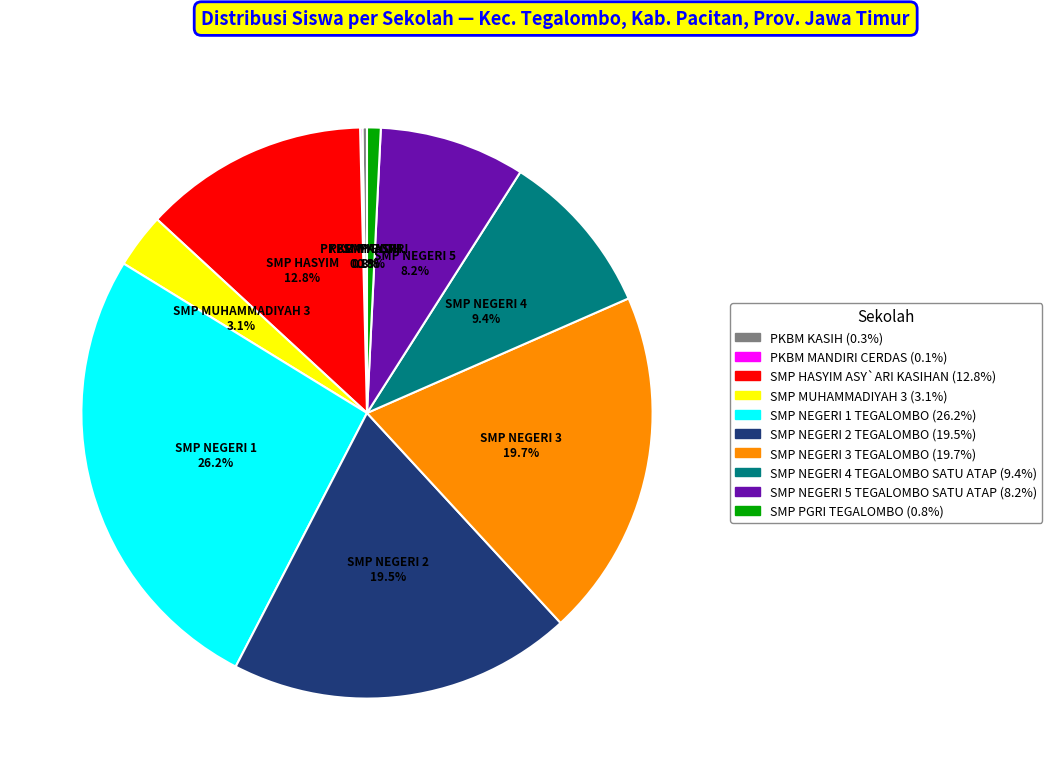

To the nearest percent, what is the difference between the largest and smallest slice percentages?

26%